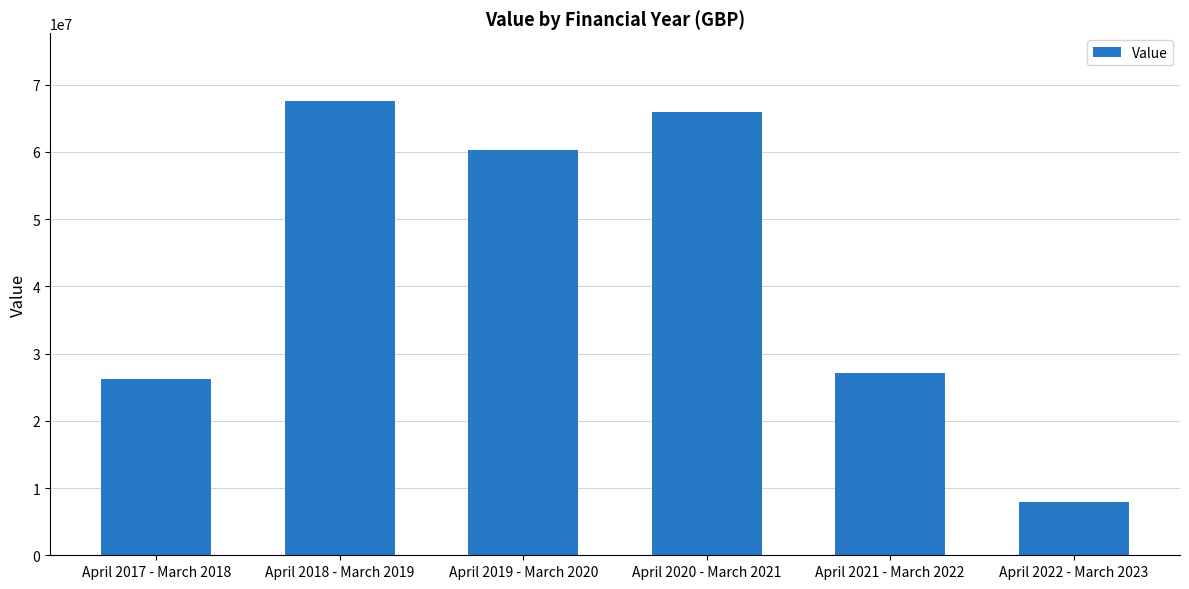

What position from the right is April 2020 - March 2021?

3